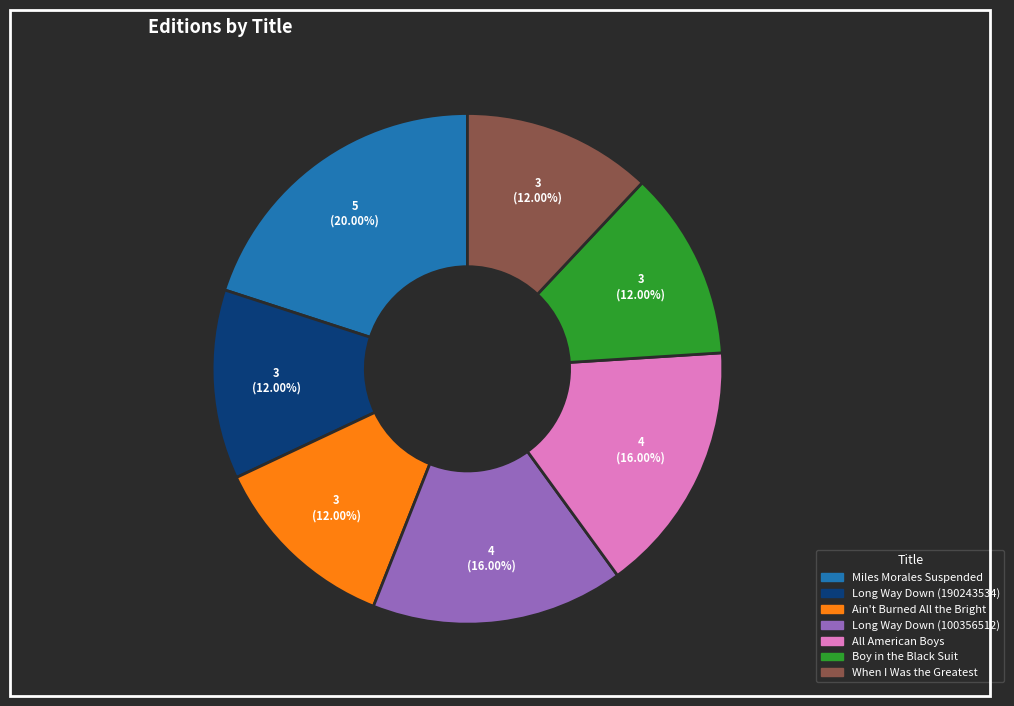

Is it true that Miles Morales Suspended is 35% of the pie?

False